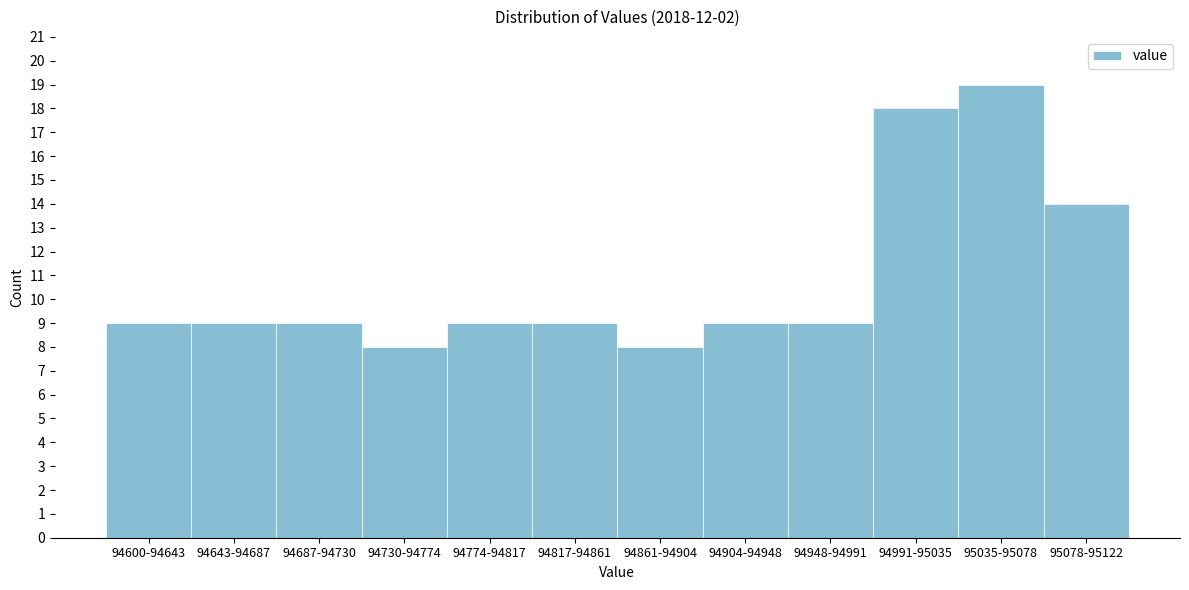

Reading left to right, transcribe all the data shown in this chart.

94600-94643=9	94643-94687=9	94687-94730=9	94730-94774=8	94774-94817=9	94817-94861=9	94861-94904=8	94904-94948=9	94948-94991=9	94991-95035=18	95035-95078=19	95078-95122=14